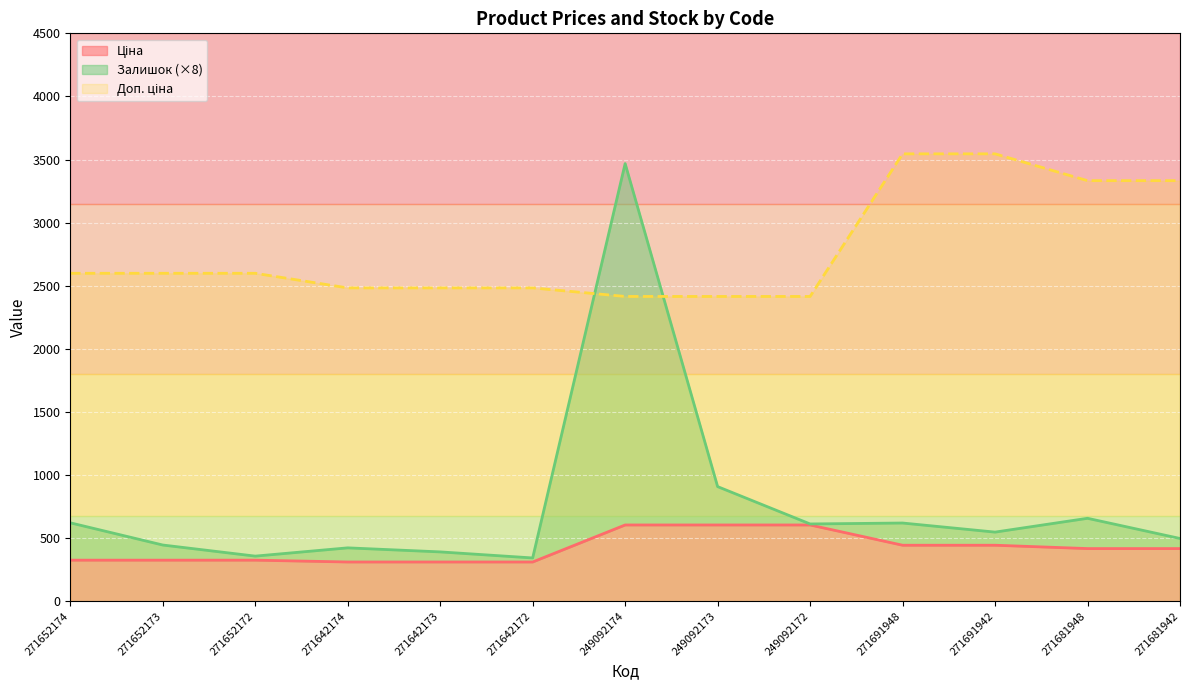

Which series has the largest range (max minus min)?

Залишок